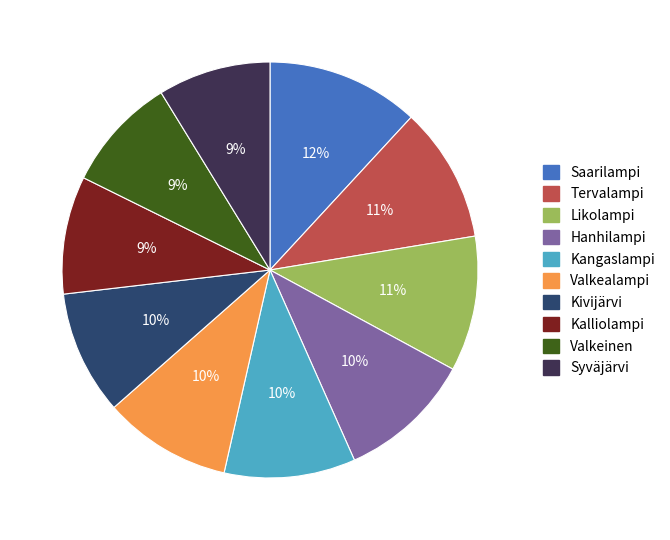

Approximately how many times larger is the value at Likolampi compared to Valkeinen?

1.2